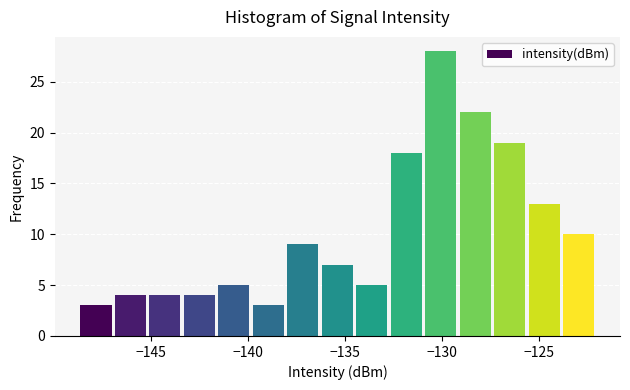

Around what value on the x-axis is the tallest bar? Give the approximate position of its centre, as read against the axis.

-130.0